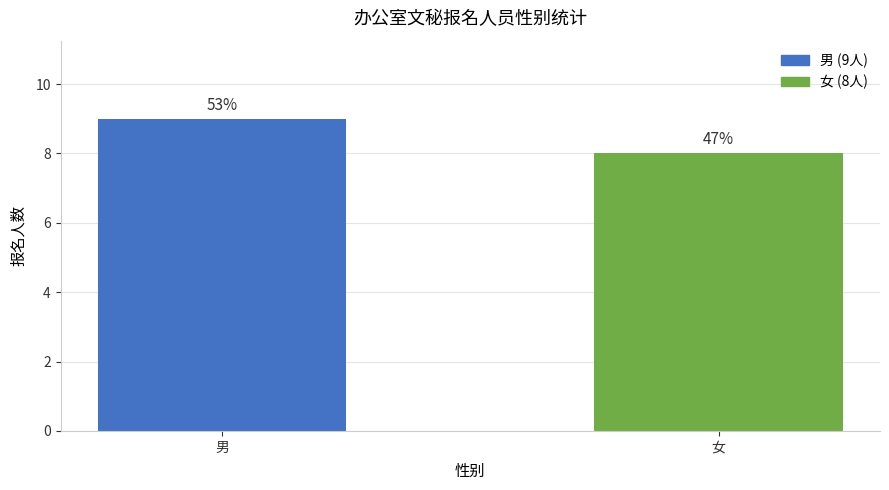

Which label corresponds to the largest value in the chart?

男